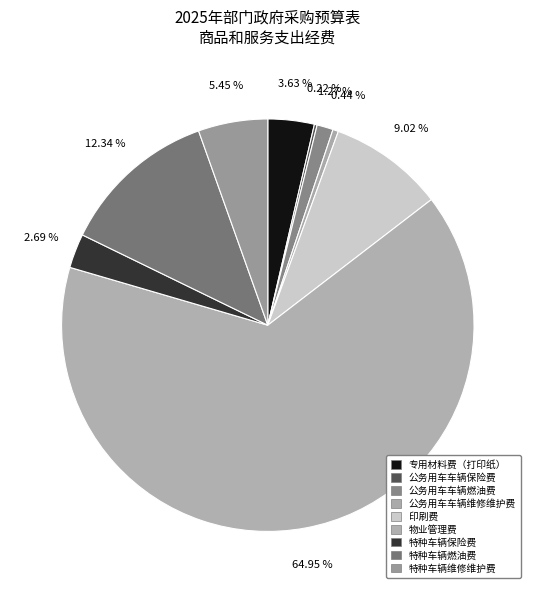

What percentage do 印刷费 and 特种车辆维修维护费 together represent?

14.5%